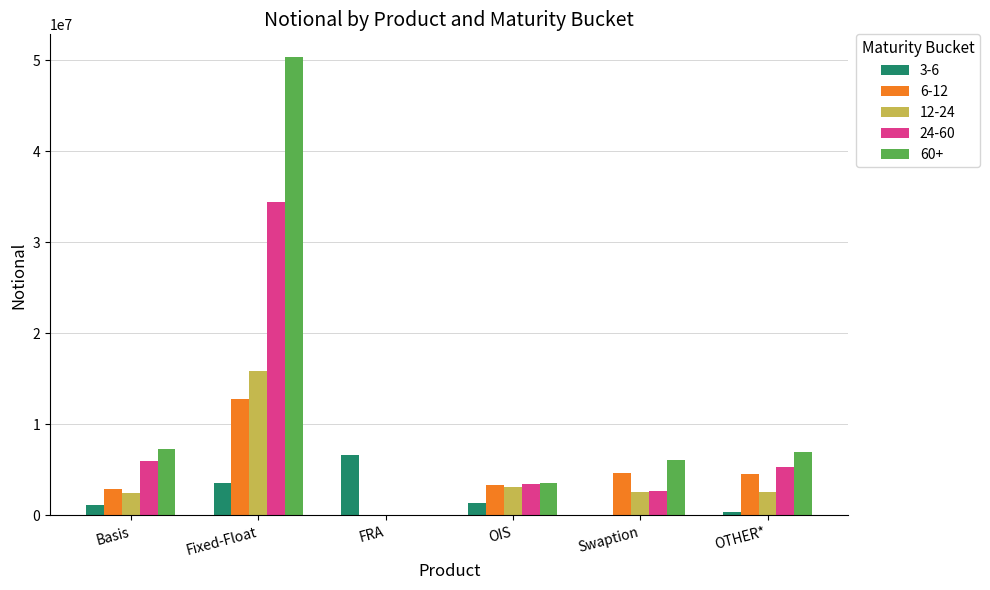

What is the total value across all series at Fixed-Float?

117034575